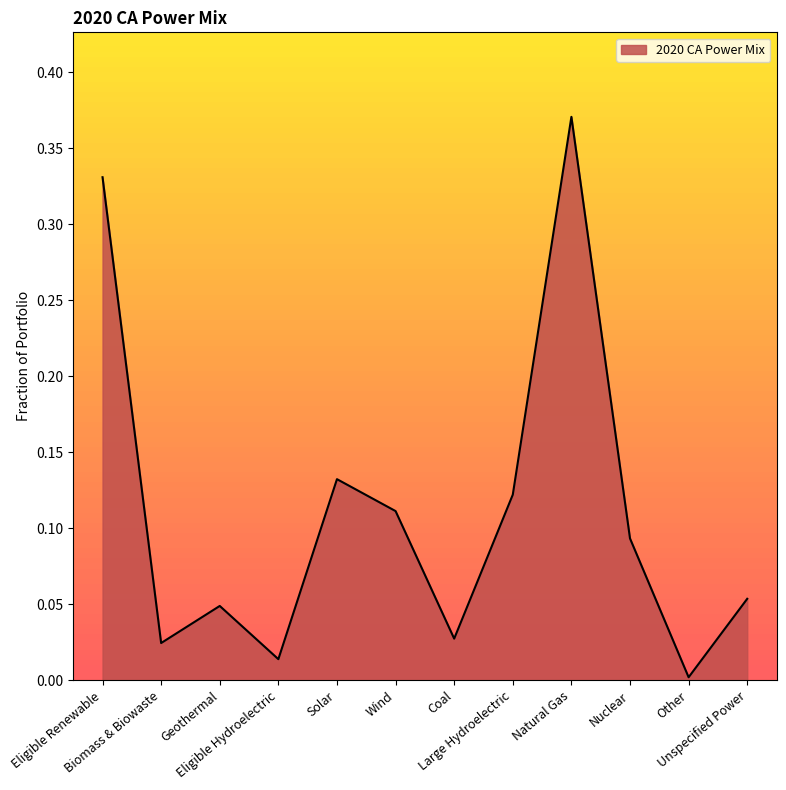

How many lines are shown in the chart?

1